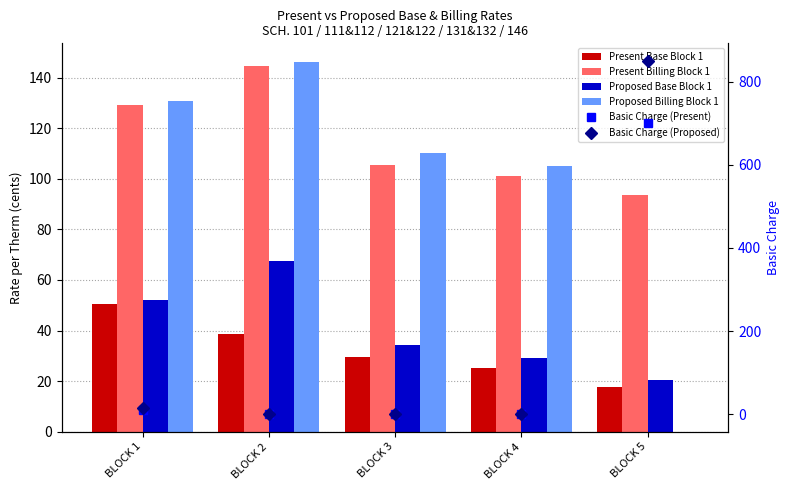

At which category is the sum across all series the highest?

BLOCK 5